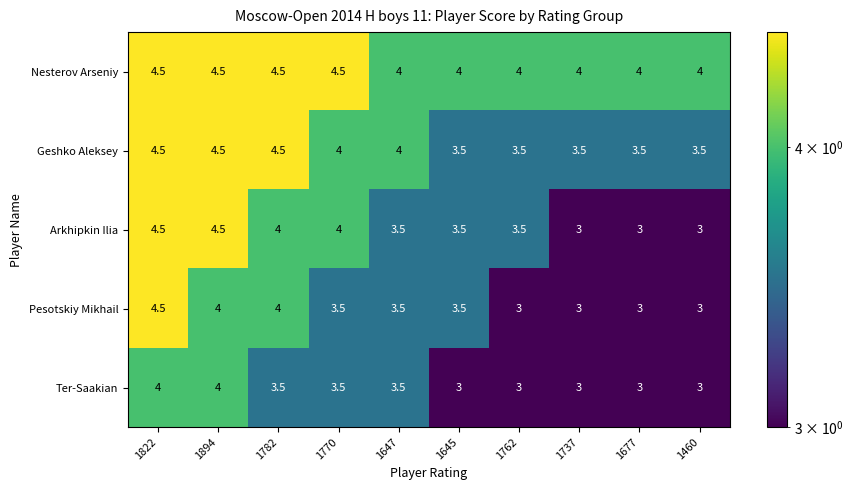

What is the sum of the Nesterov Arseniy values at 1647 and 1677?

8.0